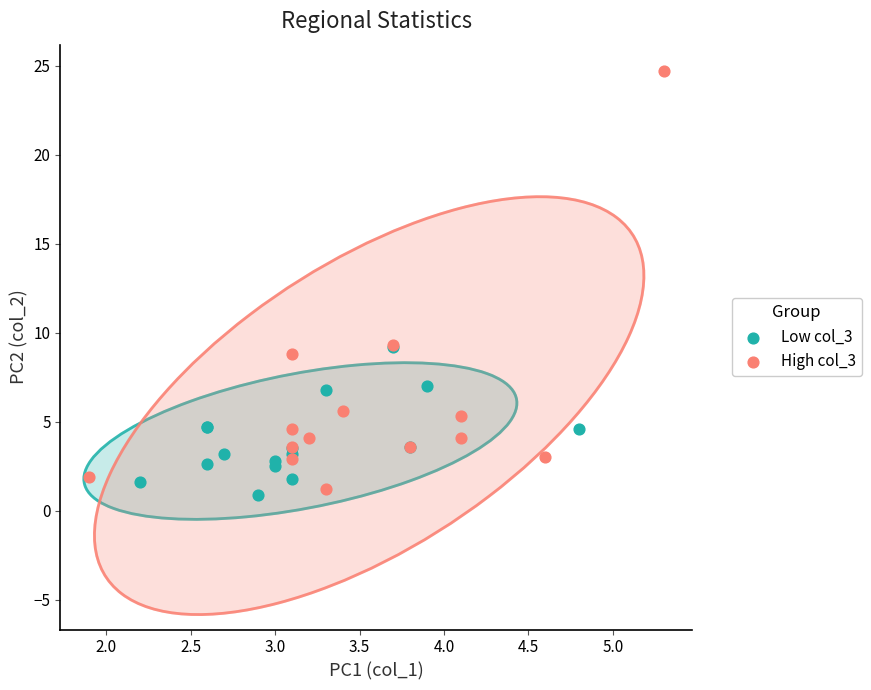

Which series contains the lowest Y value?

Low col_3